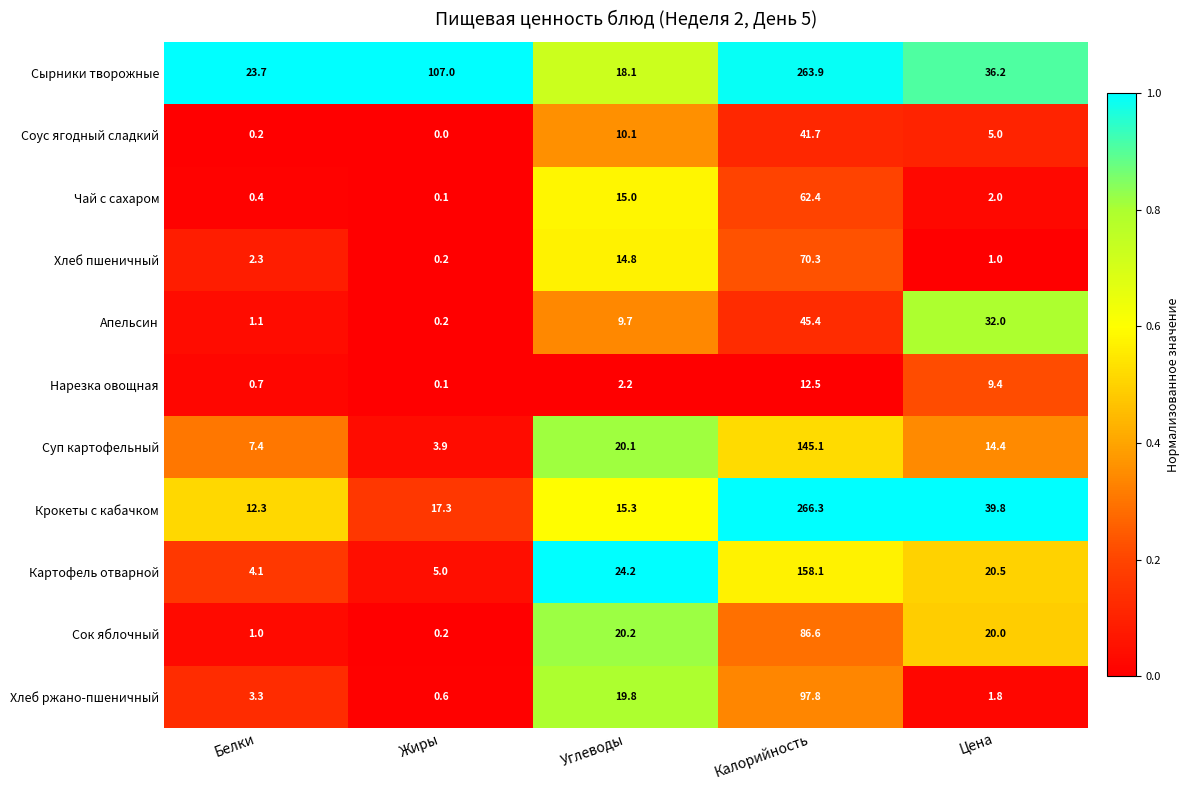

What is the lowest value of the Сырники творожные series?

18.1